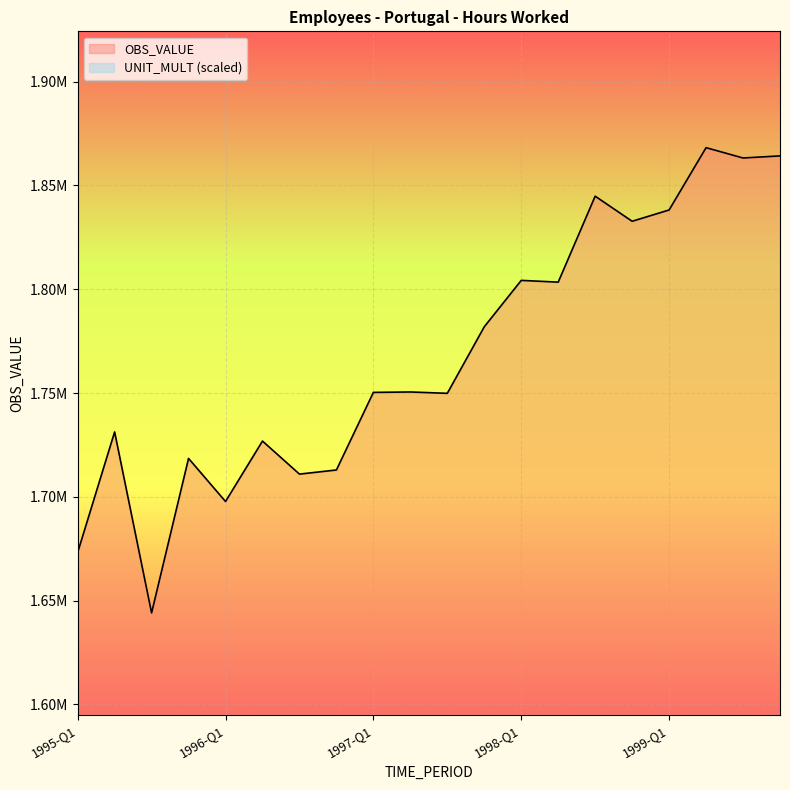

List the labels in order of value, largest first.

1999-Q2, 1999-Q4, 1999-Q3, 1998-Q3, 1999-Q1, 1998-Q4, 1998-Q1, 1998-Q2, 1997-Q4, 1997-Q2, 1997-Q1, 1997-Q3, 1995-Q2, 1996-Q2, 1995-Q4, 1996-Q4, 1996-Q3, 1996-Q1, 1995-Q1, 1995-Q3